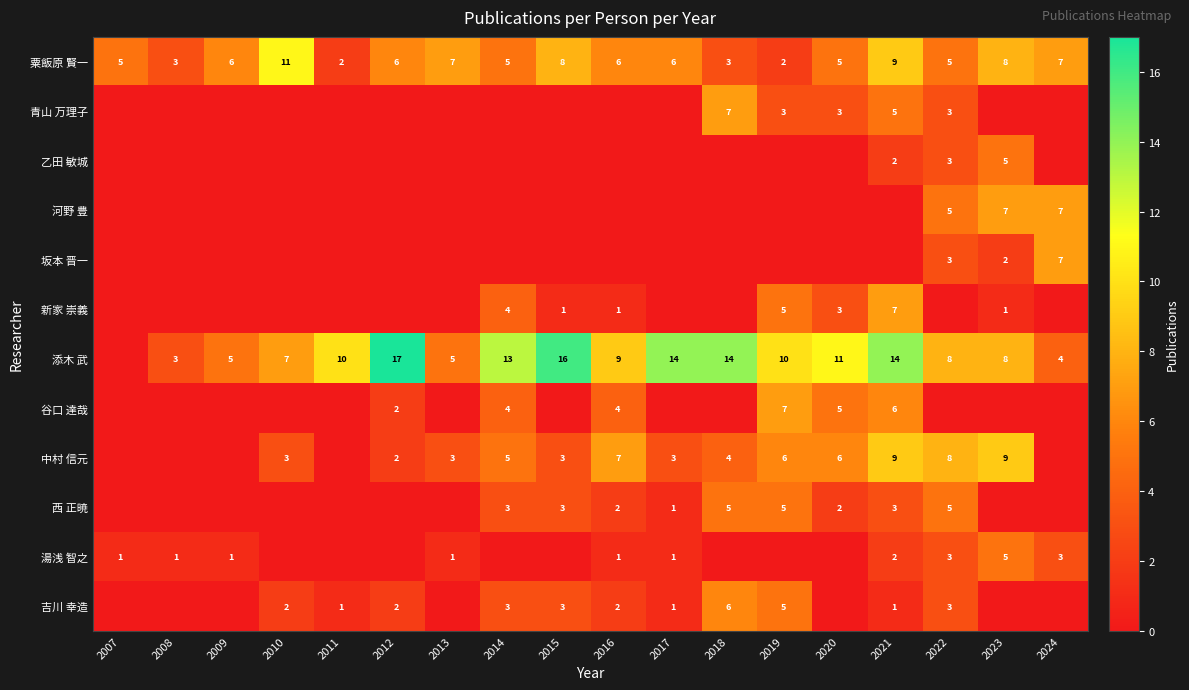

What is the difference between the second highest and second lowest values in the 粟飯原 賢一 series?

7